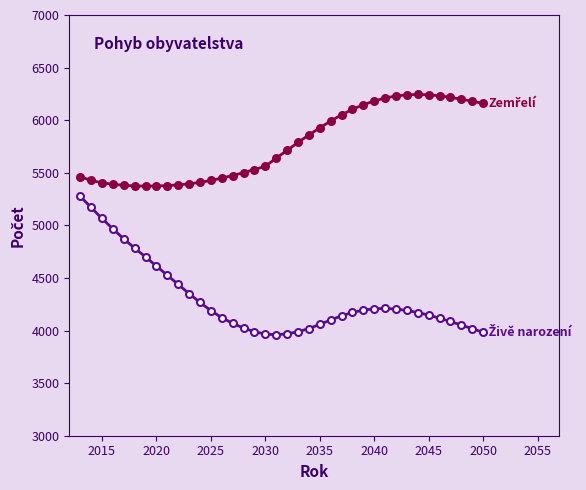

What is the smallest value displayed?

3960